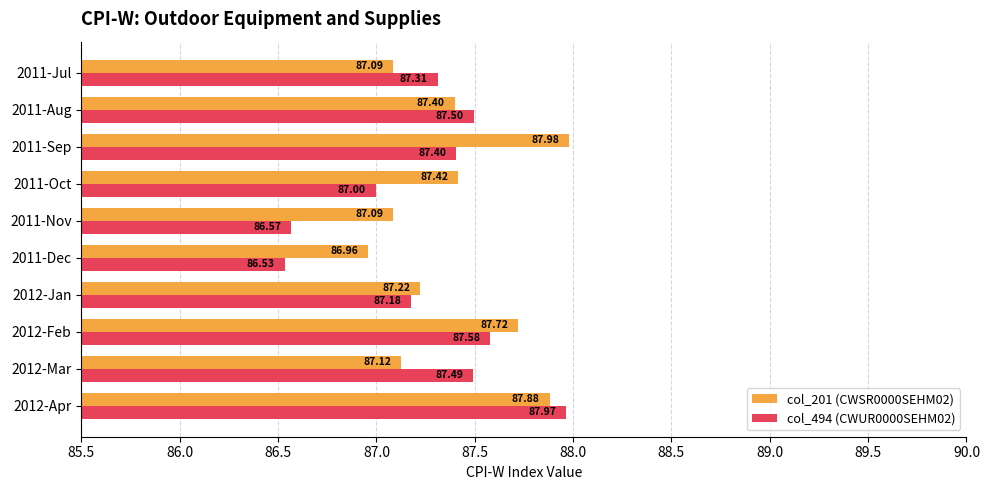

Is the value of col_201 (CWSR0000SEHM02) at 2011-Jul greater than the value of col_494 (CWUR0000SEHM02) at 2011-Dec?

Yes